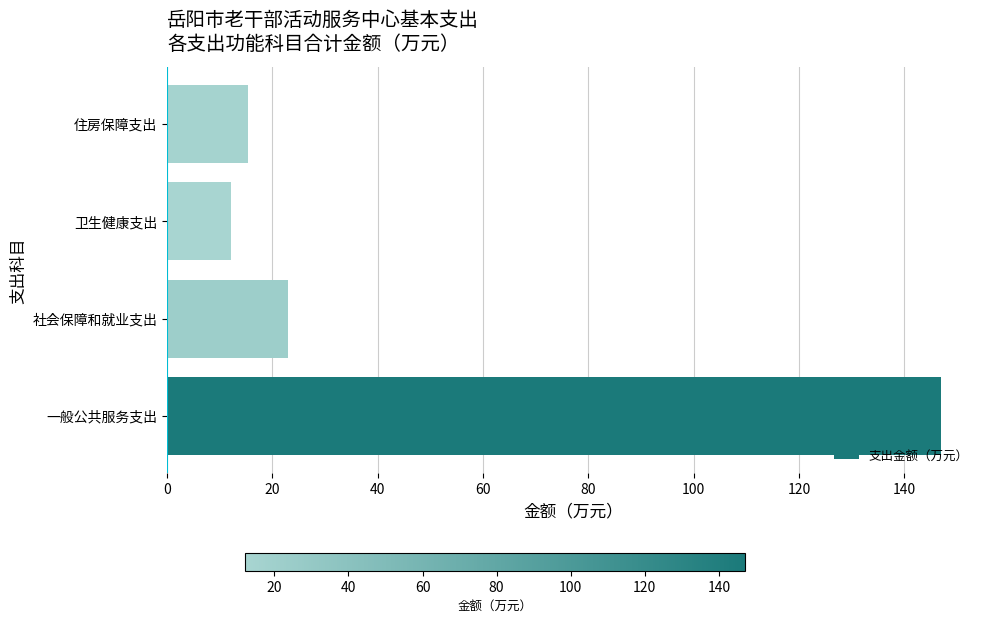

The chart shows a value of 15.4 at 住房保障支出. True or false?

True